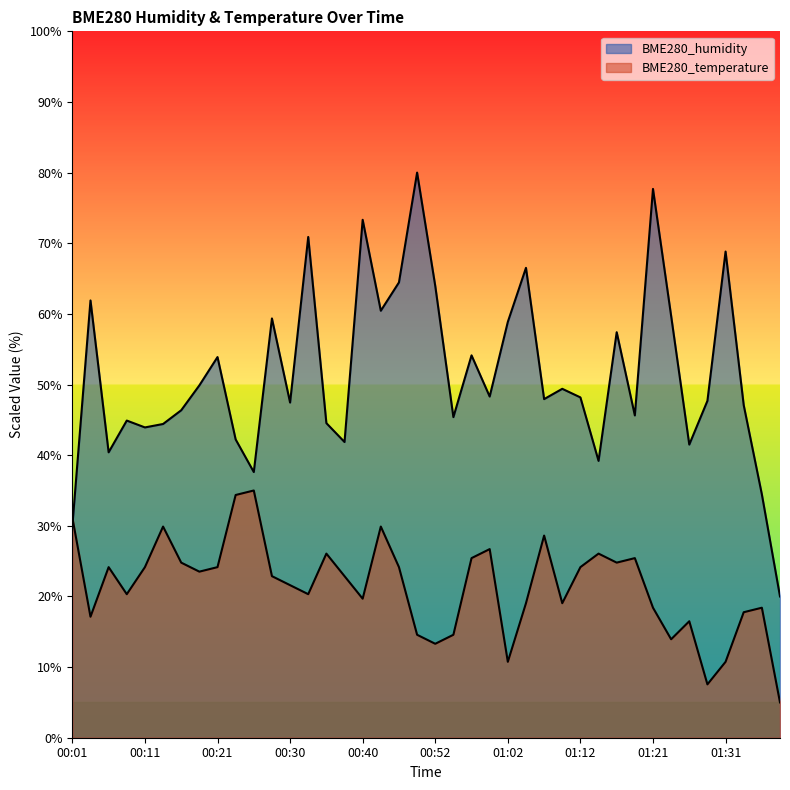

Reading right to left, list all the values displayed in this chart.

BME280_humidity: 20.0	34.5	47.1	68.8	47.7	41.5	59.7	77.7	45.6	57.4	39.2	48.2	49.4	47.9	66.5	58.9	48.3	54.1	45.4	64.0	80.0	64.5	60.4	73.3	41.9	44.5	70.9	47.4	59.4	37.6	42.2	53.9	49.9	46.4	44.4	43.9	44.9	40.4	61.9	30.0
BME280_temperature: 5.0	18.4	17.8	10.7	7.6	16.5	13.9	18.4	25.4	24.8	26.1	24.1	19.0	28.6	19.0	10.7	26.7	25.4	14.6	13.3	14.6	24.1	29.9	19.7	22.9	26.1	20.3	21.6	22.9	35.0	34.4	24.1	23.5	24.8	29.9	24.1	20.3	24.1	17.1	31.2